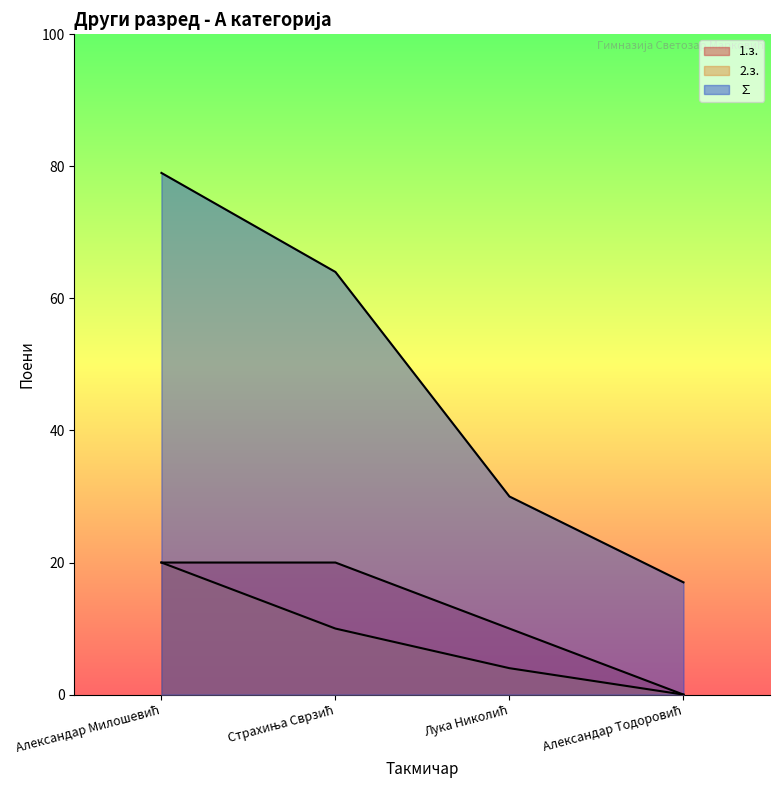

Is it true that ∑ equals 17 at Александар Тодоровић?

True